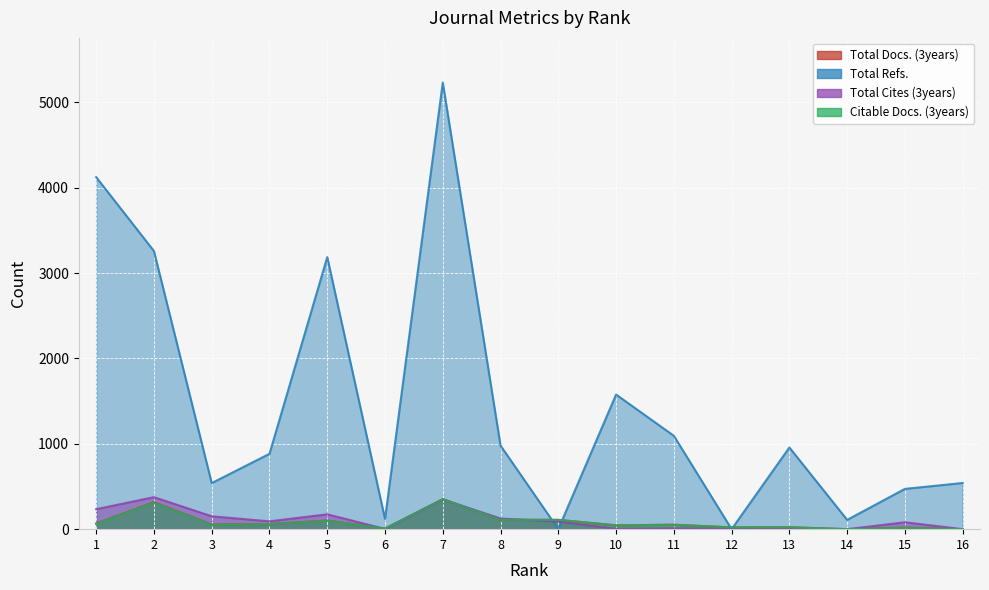

At 1, list the series in order from largest to smallest.

Total Refs., Total Cites (3years), Total Docs. (3years), Citable Docs. (3years)